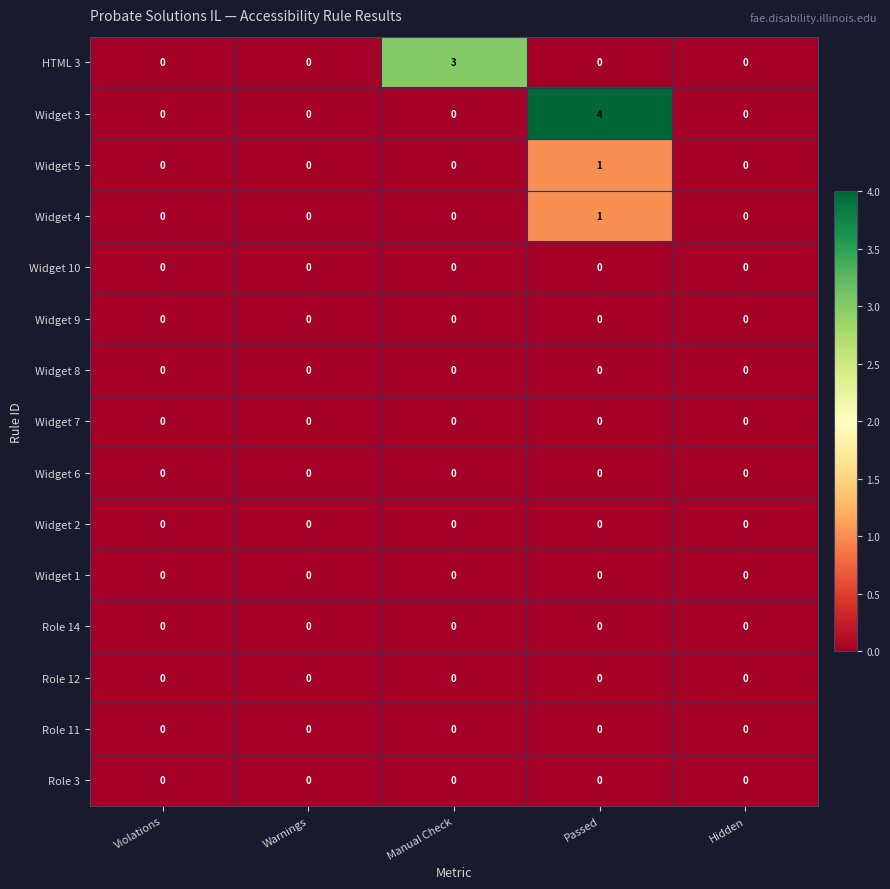

What is the greatest value displayed?

4